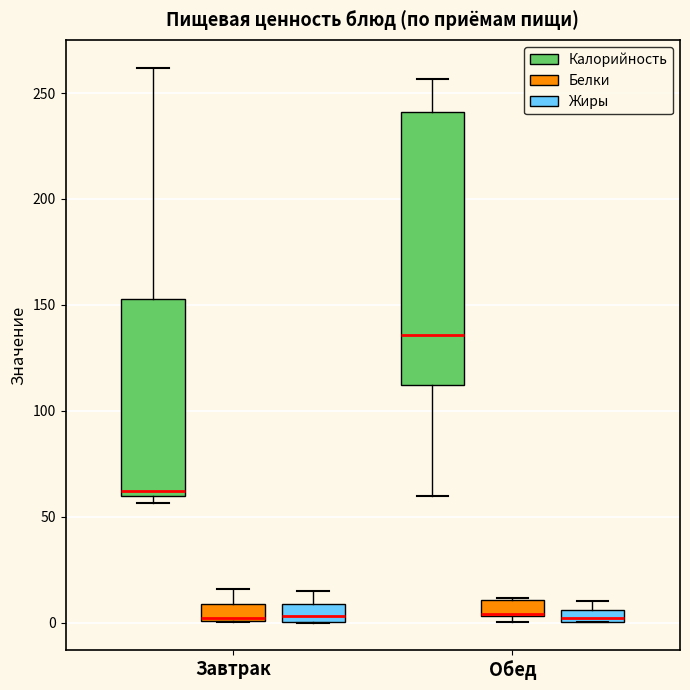

Where is the lower edge of the box for Завтрак (Жиры) on the y-axis? The values are not printed on the chart, so give them approximately, as read against the axis.

0